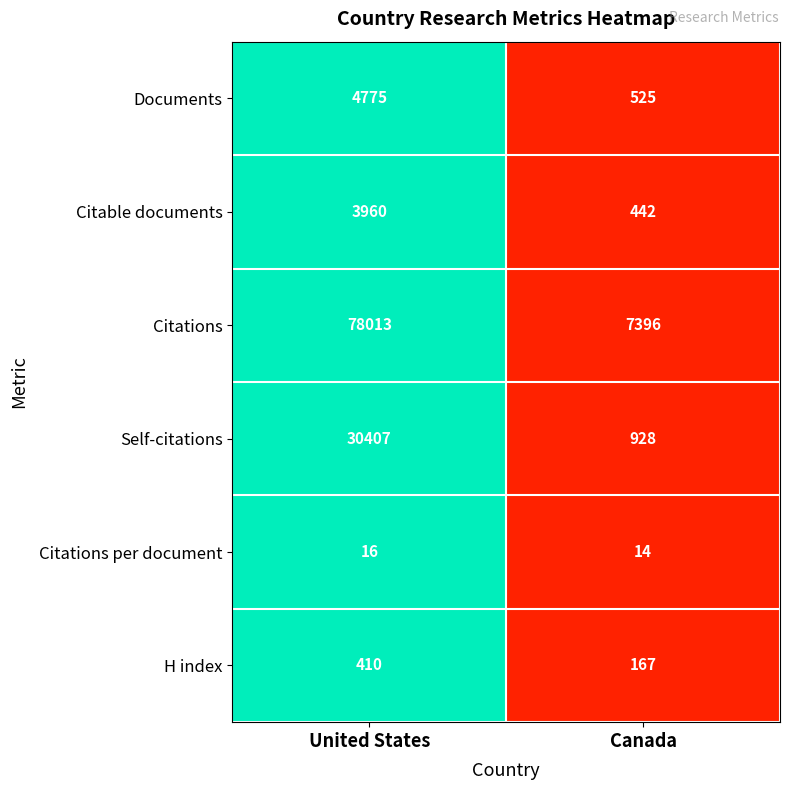

What is the approximate value of Citations per document at United States?

16